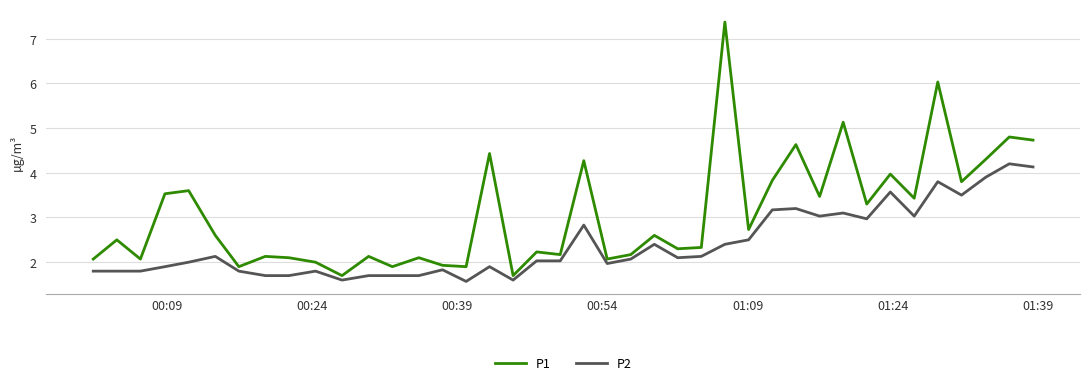

Rank the series by their average value, from highest to lowest.

P1, P2